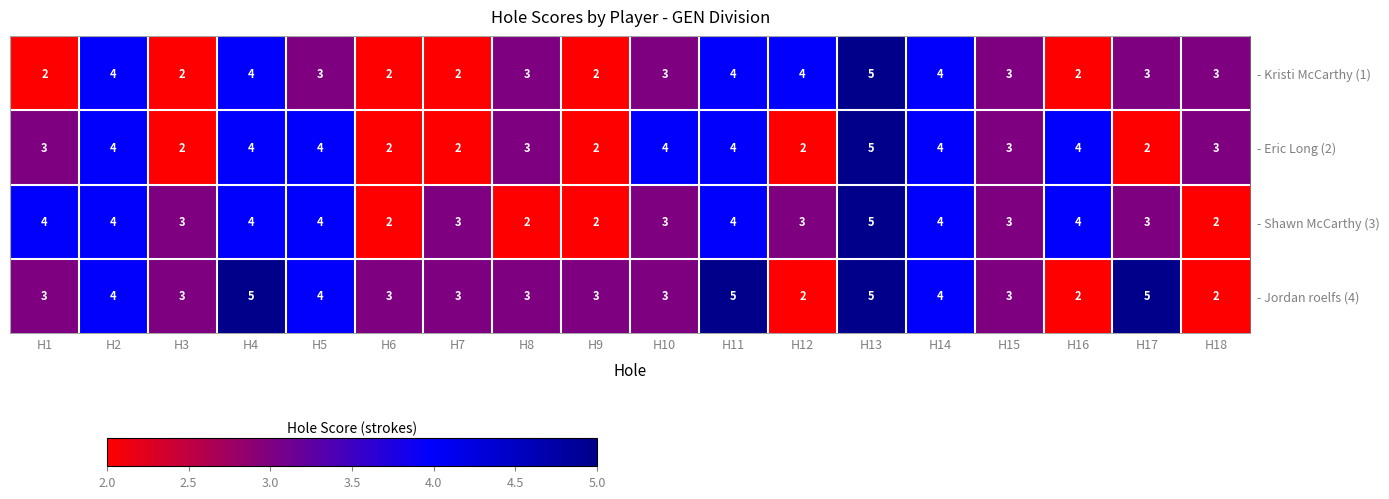

Rank the series by their average value, from highest to lowest.

- Jordan roelfs (4), - Shawn McCarthy (3), - Eric Long (2), - Kristi McCarthy (1)